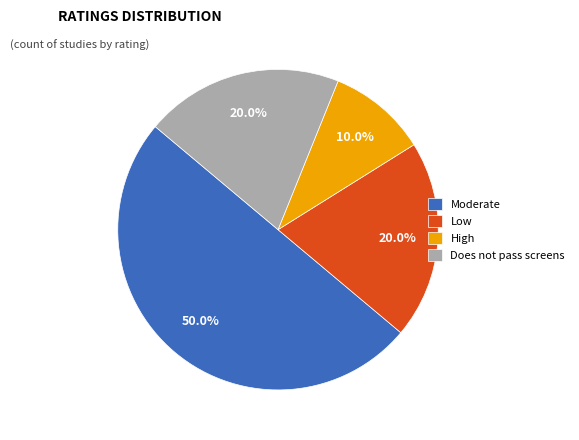

Between Does not pass screens and Moderate, which is larger?

Moderate